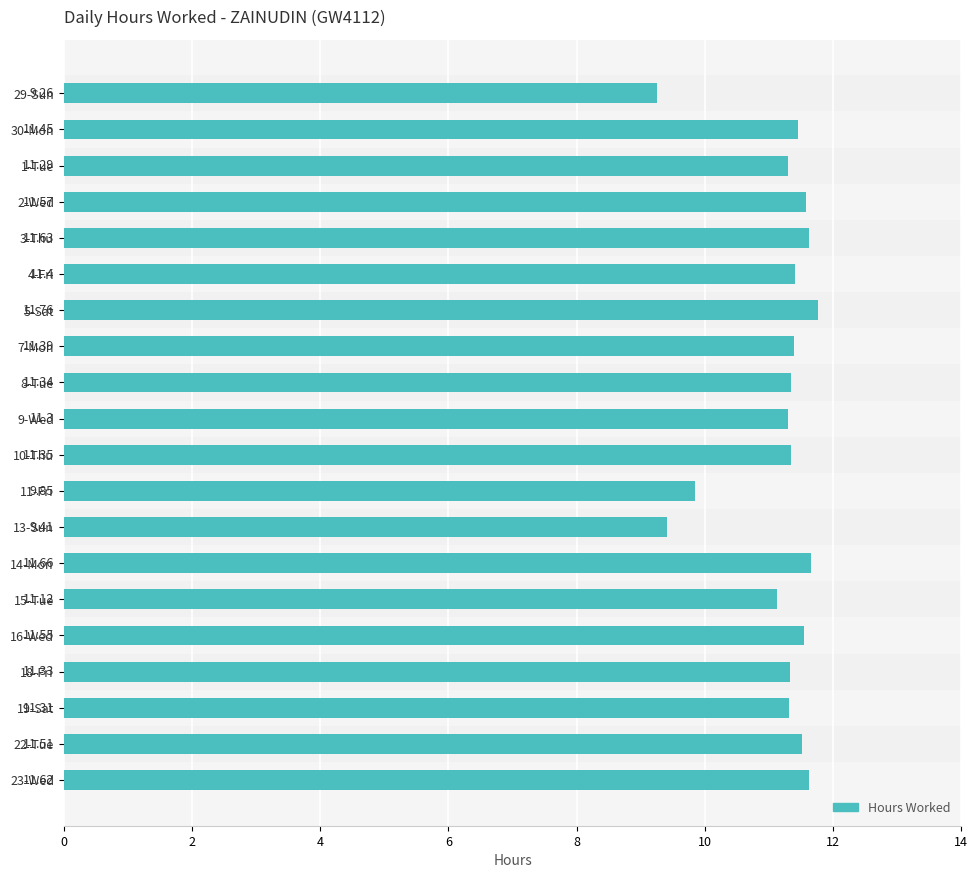

What is the ratio of the value at 19-Sat to the value at 1-Tue?

1.0